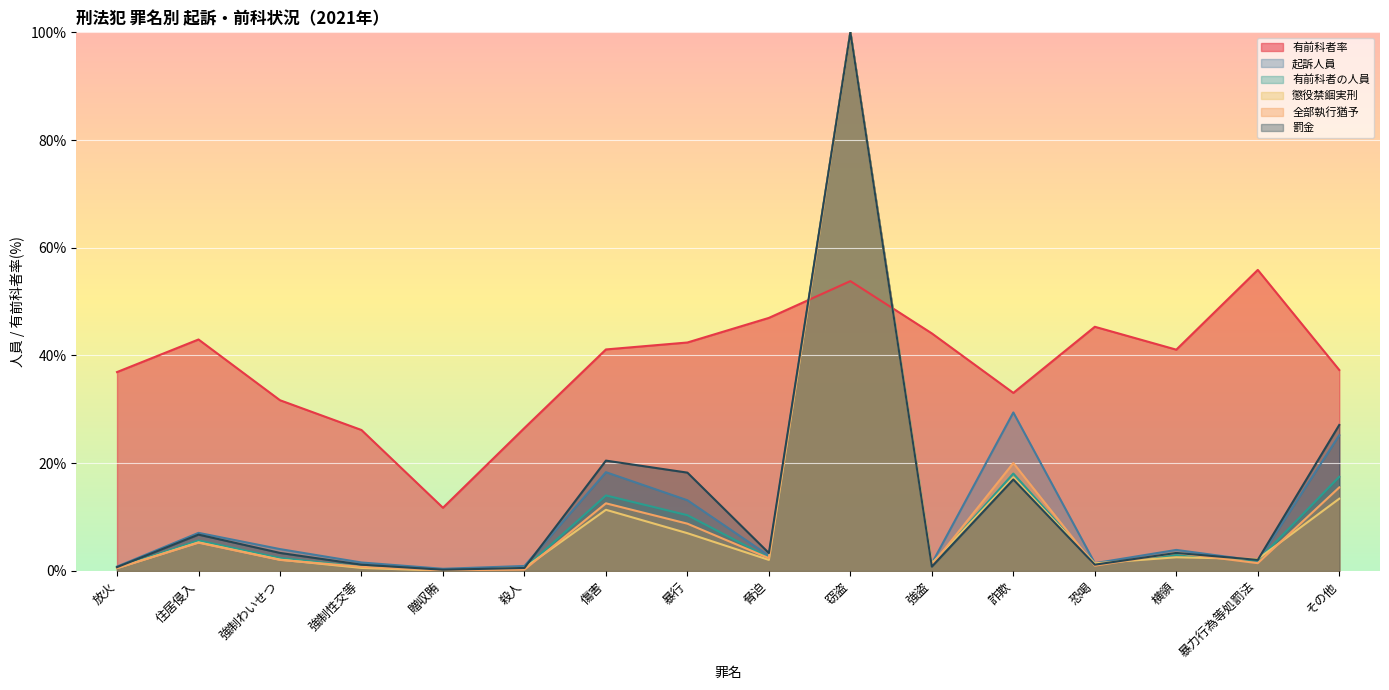

At which label does 全部執行猶予 reach its minimum?

贈収賄